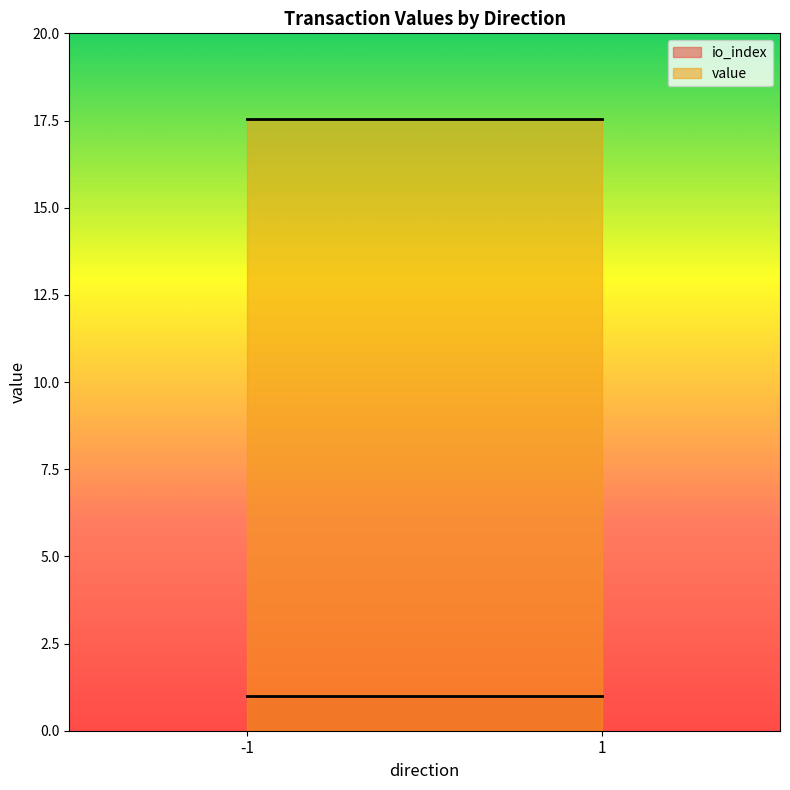

What are all the series names shown in the legend?

io_index, value